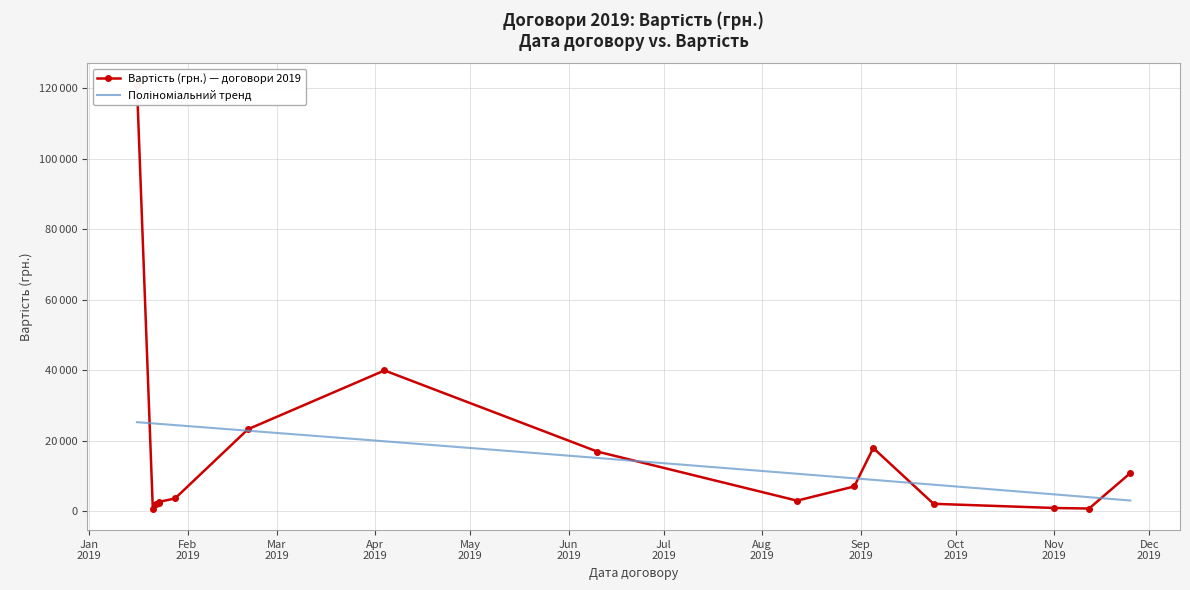

What position from the left is Jan
2019?

1